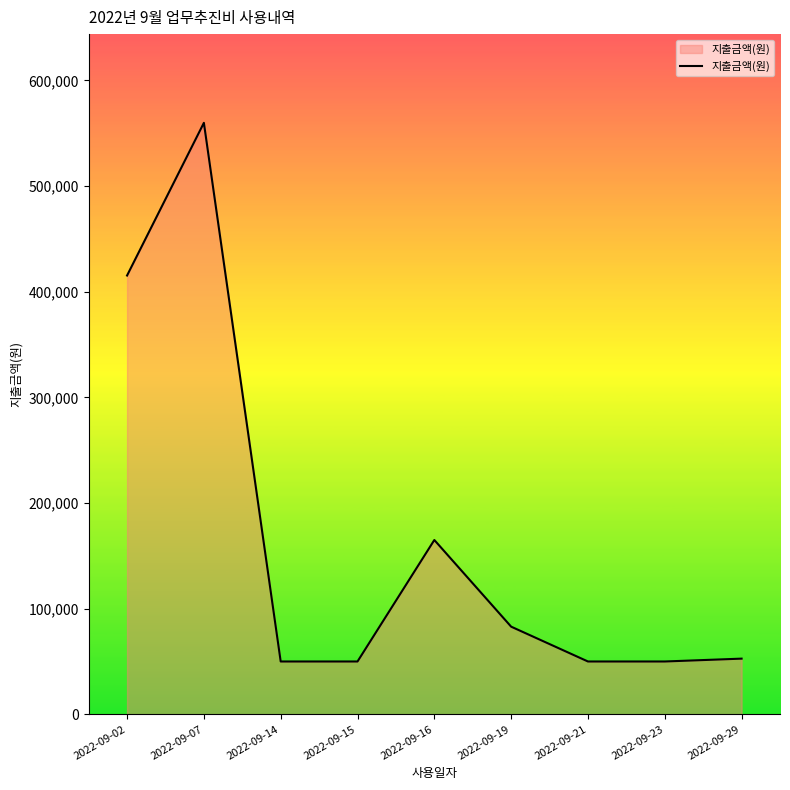

How many lines are shown in the chart?

1